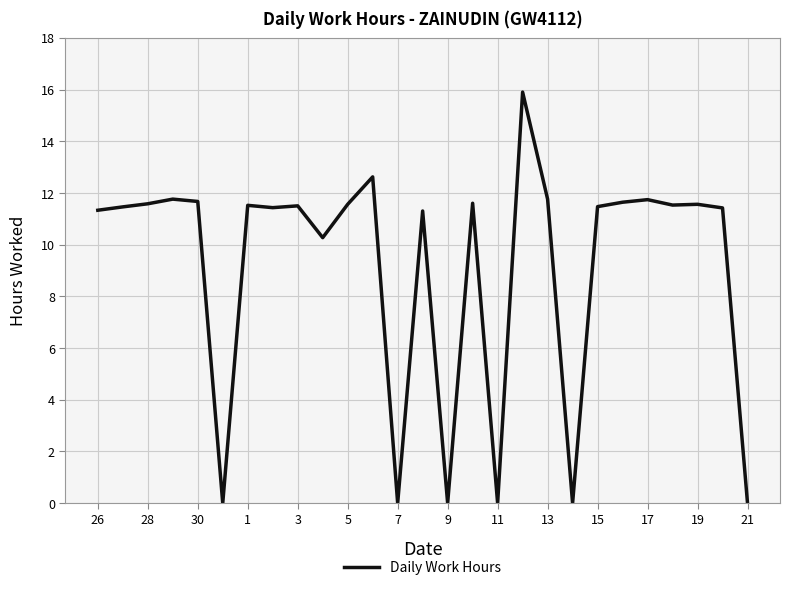

What is the difference between the maximum and minimum values?

15.9